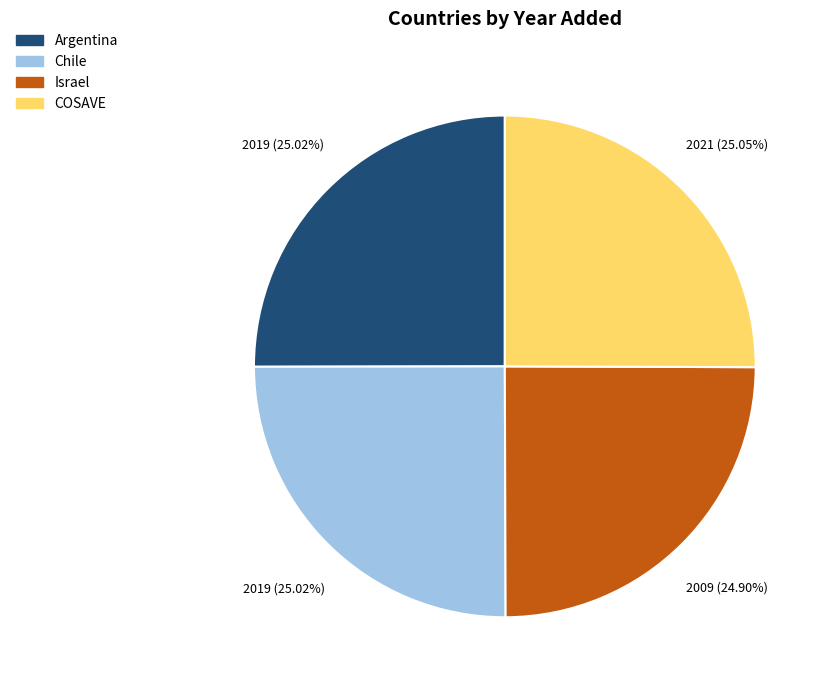

What is the ratio of the value at Argentina to the value at COSAVE?

1.0